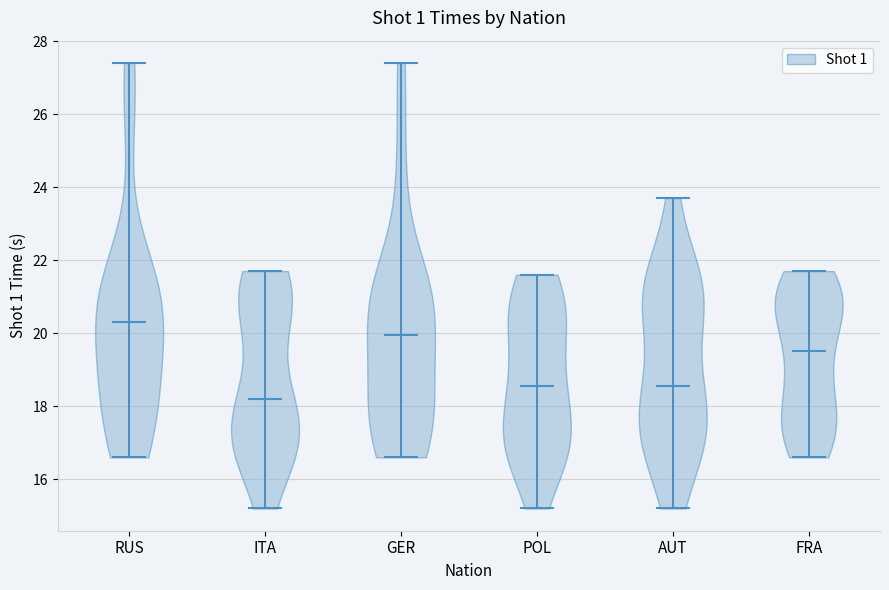

What is the lowest point the violin for RUS reaches on the y-axis? The values are not printed on the chart, so give them approximately, as read against the axis.

16.6